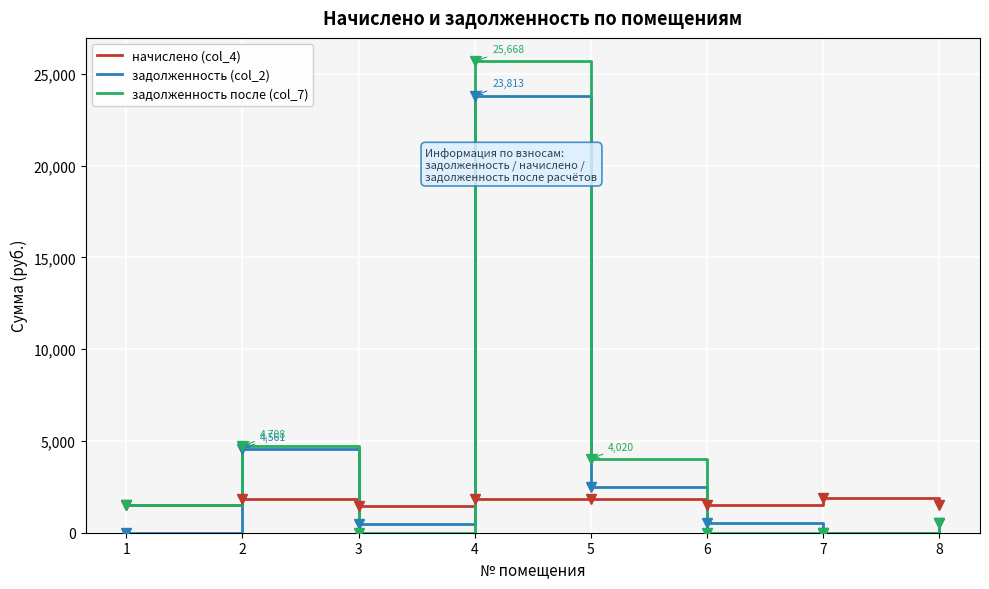

What is the greatest value displayed?

25667.6